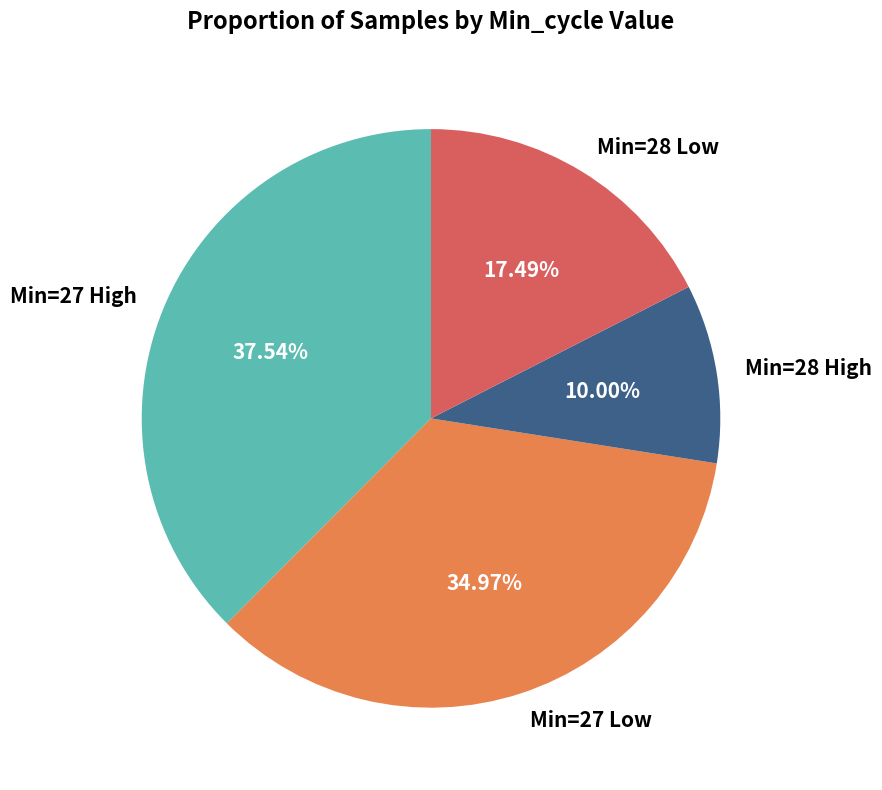

Do Min=28 Low and Min=27 Low together represent more than half of the pie?

Yes